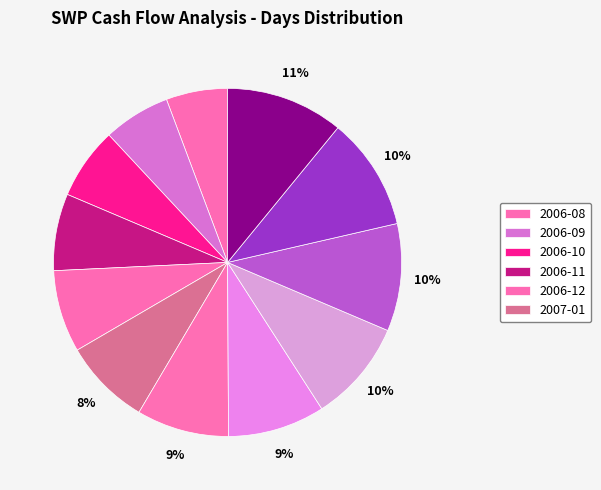

How many segments does this pie chart have?

12